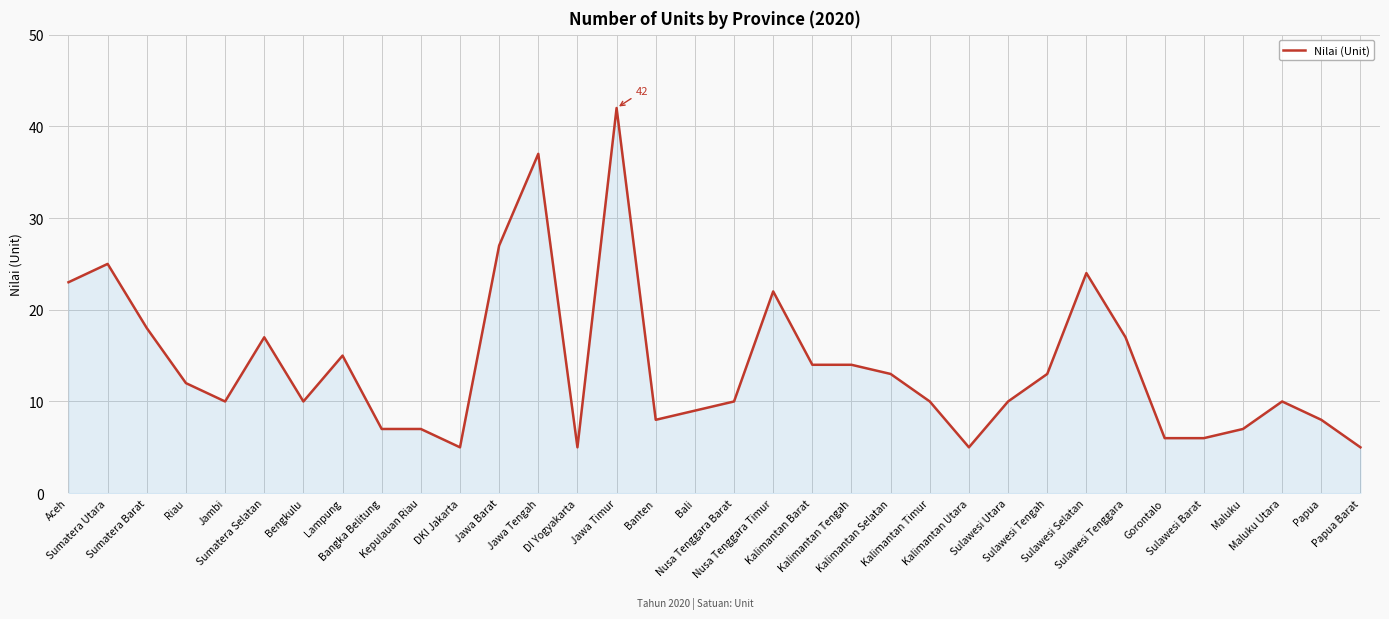

What is the minimum value shown in the chart?

5